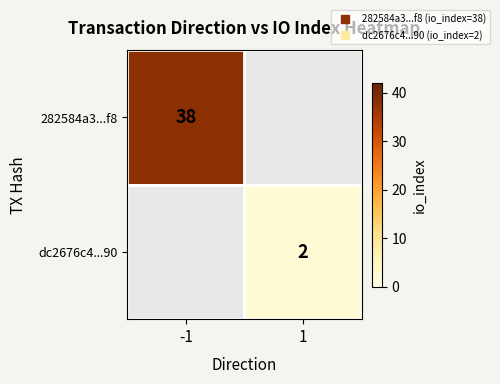

Which series has the widest spread of values?

282584a3...f8